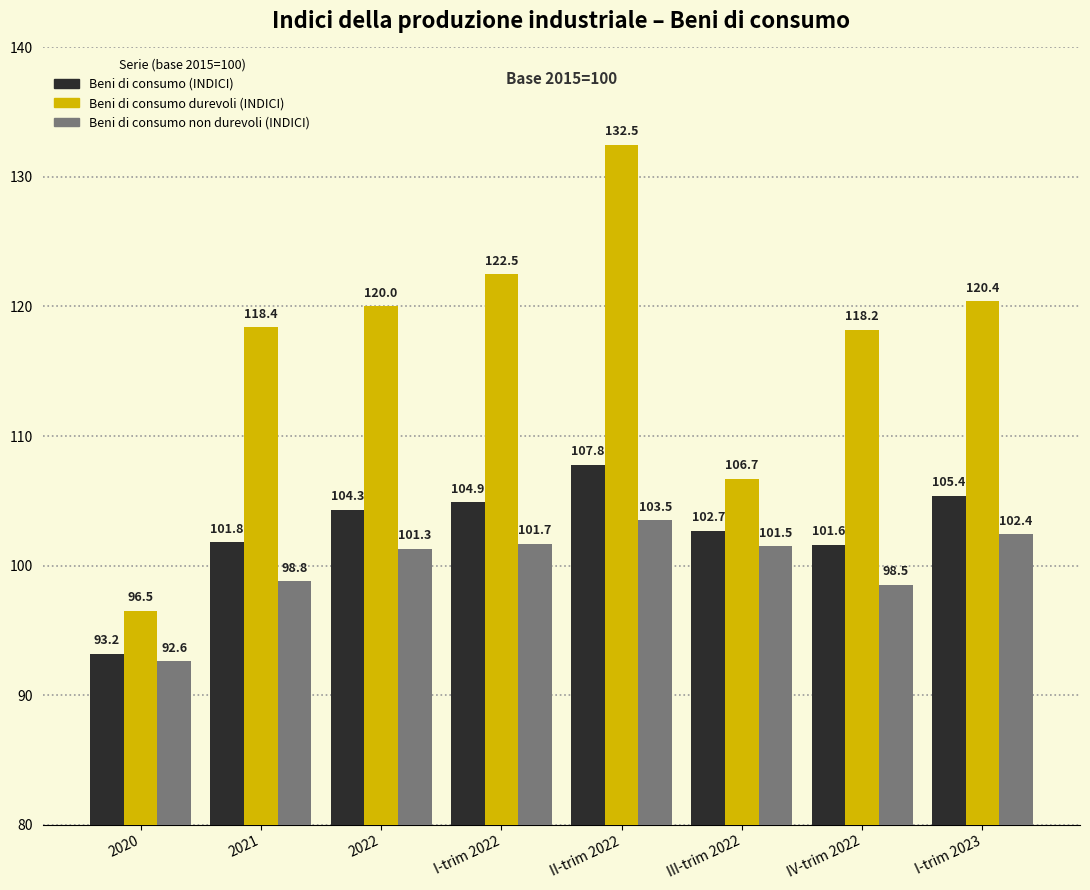

What position from the right is I-trim 2022?

5